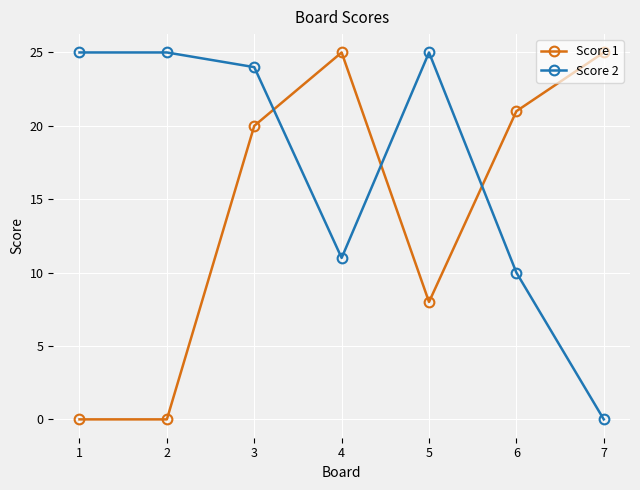

How many times do Score 1 and Score 2 cross each other?

3